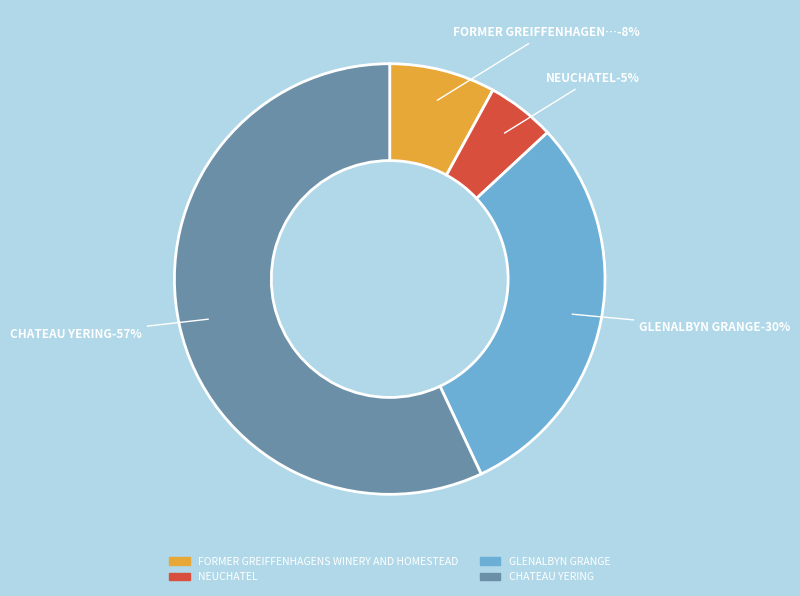

How many segments does this pie chart have?

4